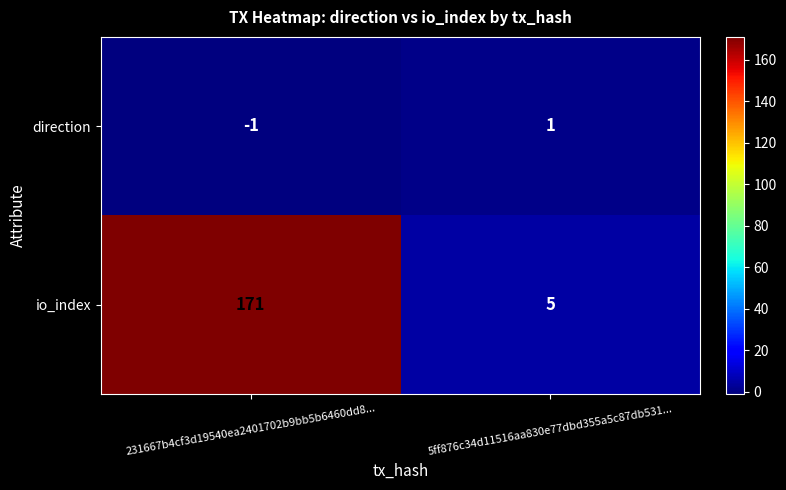

Which label corresponds to the largest value in the chart?

231667b4cf3d19540ea2401702b9bb5b6460dd8...